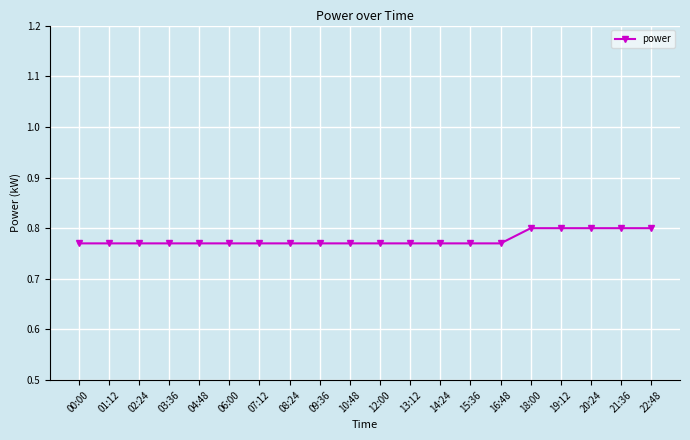

How many values are between 0 and 1?

20